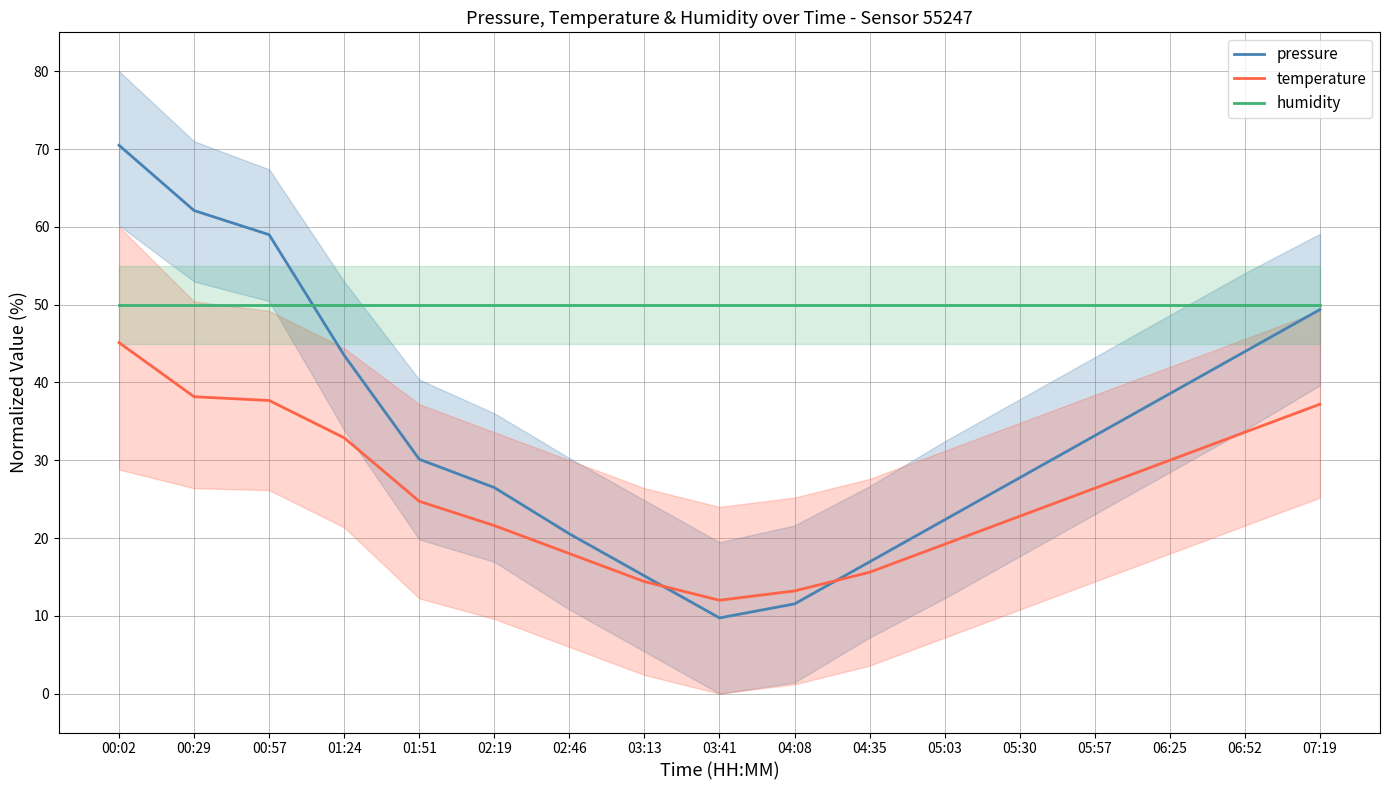

Between which two adjacent categories do pressure and humidity first intersect?

00:57 and 01:24